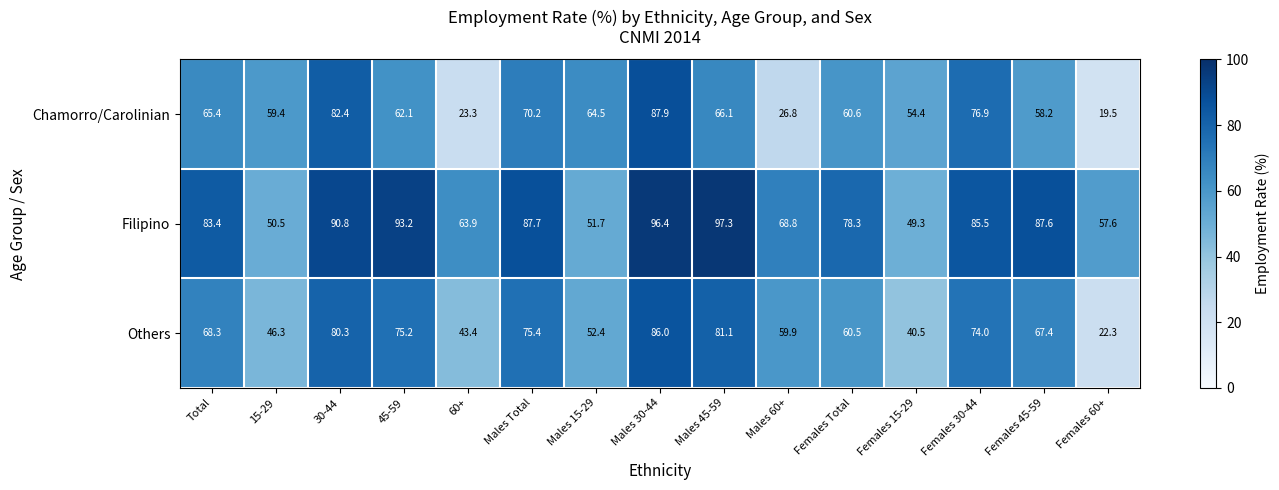

Is it true that Chamorro/Carolinian equals 116.6 at Males 30-44?

False